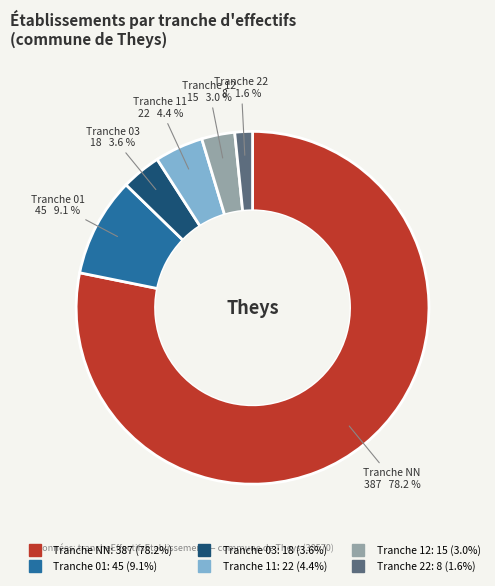

Which category has the biggest portion of the pie?

NN